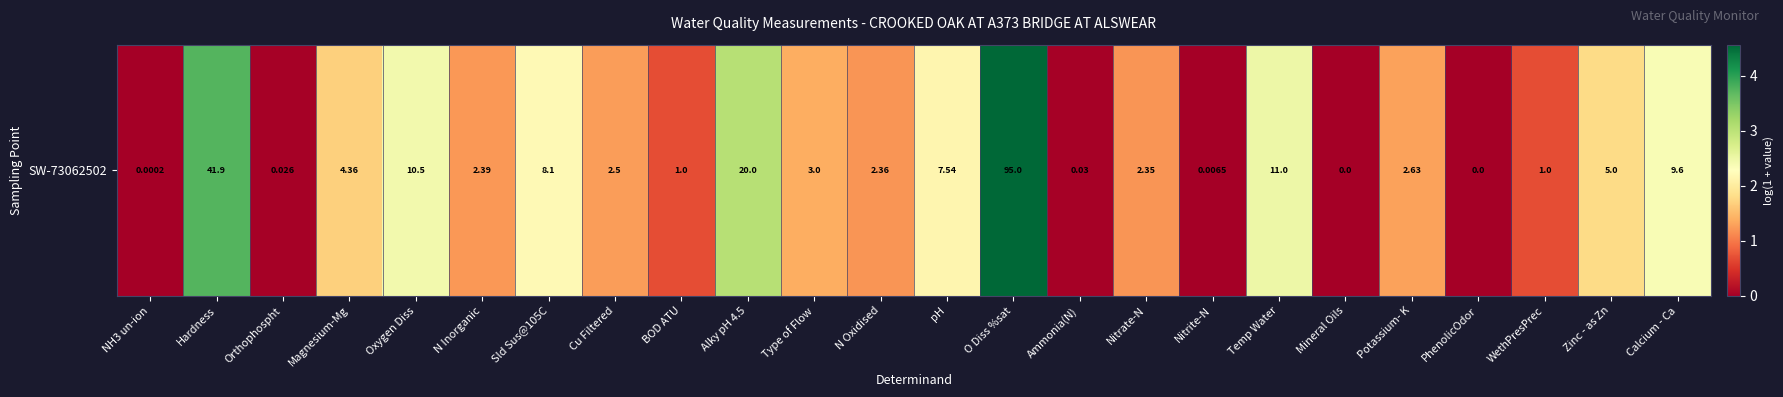

Reading right to left, transcribe all the data shown in this chart.

Calcium - Ca=2.4	Zinc - as Zn=1.8	WethPresPrec=0.7	PhenolicOdor=0.0	Potassium- K=1.3	Mineral Oils=0.0	Temp Water=2.5	Nitrite-N=0.0	Nitrate-N=1.2	Ammonia(N)=0.0	O Diss %sat=4.6	pH=2.1	N Oxidised=1.2	Type of Flow=1.4	Alky pH 4.5=3.0	BOD ATU=0.7	Cu Filtered=1.3	Sld Sus@105C=2.2	N Inorganic=1.2	Oxygen Diss=2.4	Magnesium-Mg=1.7	Orthophospht=0.0	Hardness=3.8	NH3 un-ion=0.0